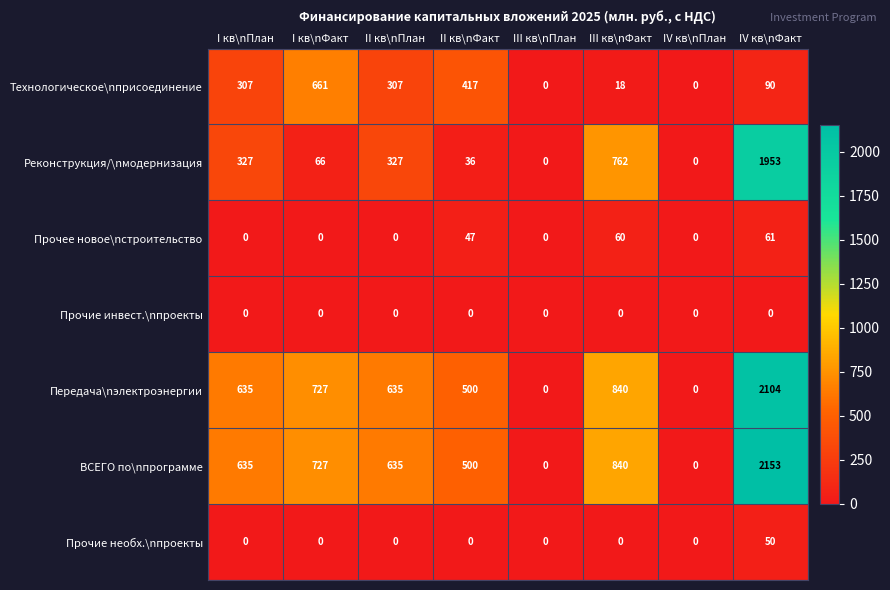

What is the difference between the highest and lowest values at II кв\nФакт?

500